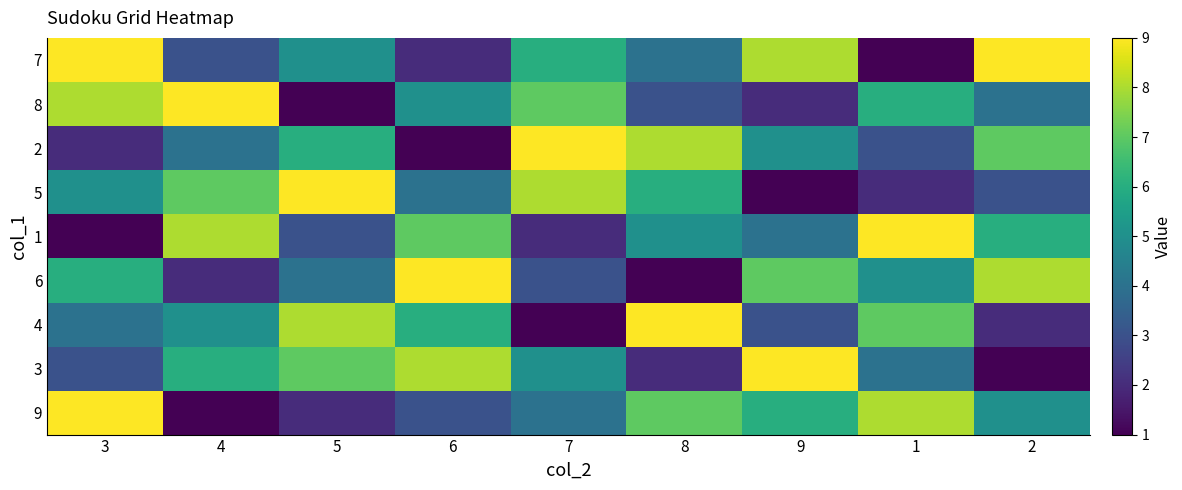

Which category has the highest value across all series?

3